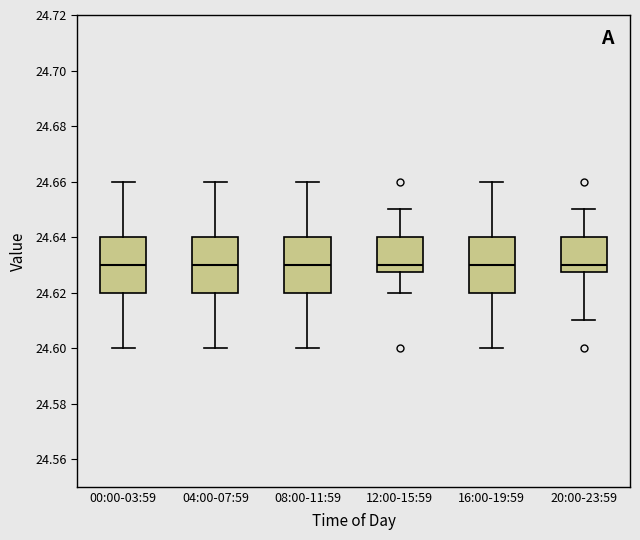

Reading left to right, read every box against the y-axis: the position of its median line, the range the box covers, and the ends of its whiskers. The values are not printed on the chart, so give them approximately, as read against the axis.

00:00-03:59: median 24.630, box 24.620 to 24.640, whiskers 24.600 to 24.660
04:00-07:59: median 24.630, box 24.620 to 24.640, whiskers 24.600 to 24.660
08:00-11:59: median 24.630, box 24.620 to 24.640, whiskers 24.600 to 24.660
12:00-15:59: median 24.630, box 24.628 to 24.640, whiskers 24.620 to 24.650
16:00-19:59: median 24.630, box 24.620 to 24.640, whiskers 24.600 to 24.660
20:00-23:59: median 24.630, box 24.628 to 24.640, whiskers 24.610 to 24.650